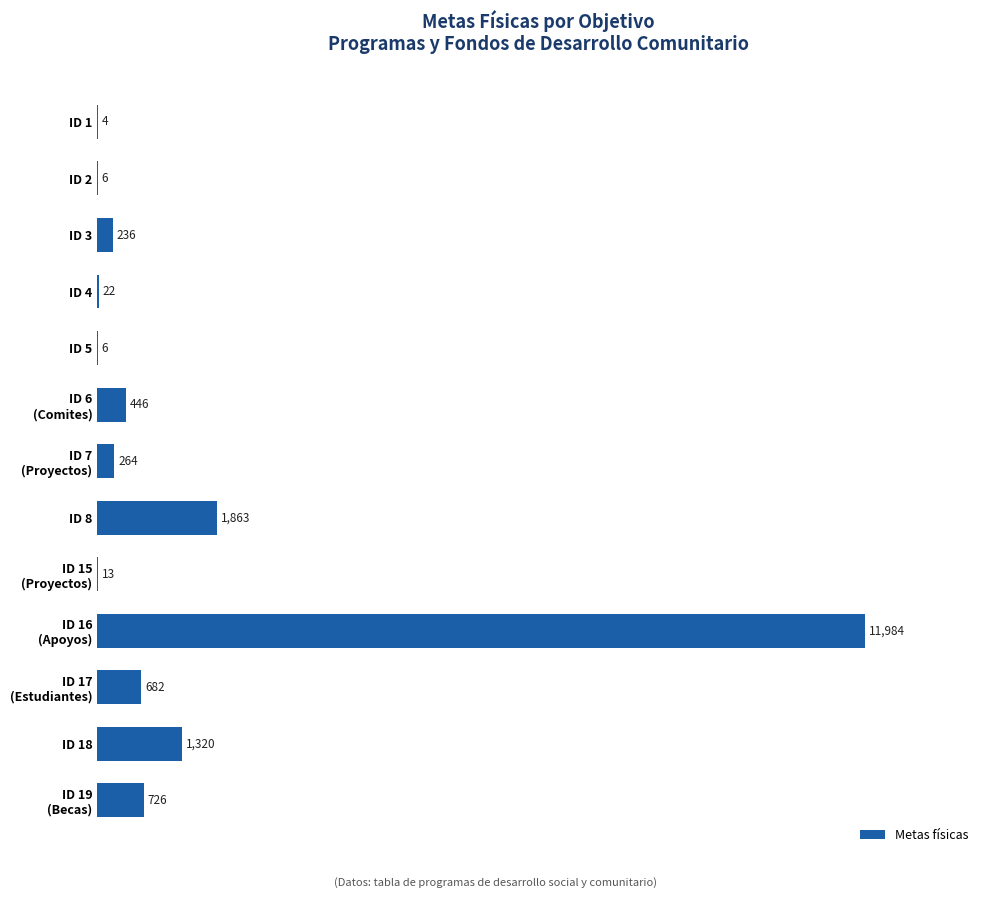

Approximately how many times larger is the value at ID 2 compared to ID 4?

0.3